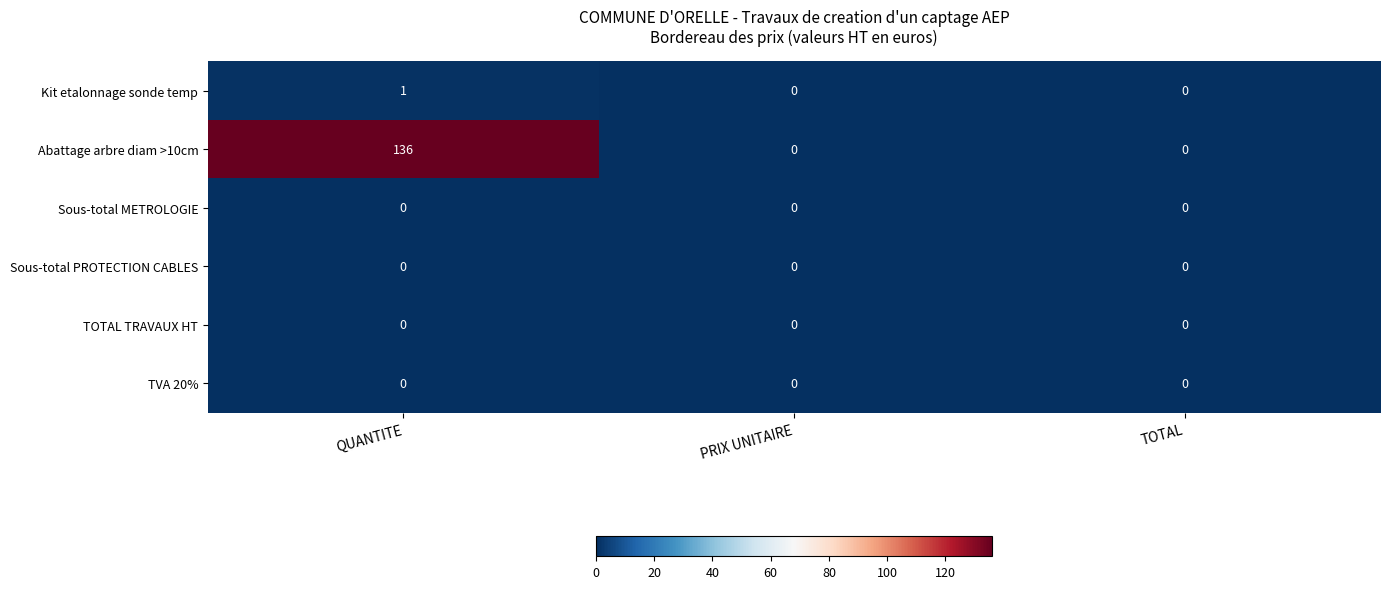

What is the difference between the Abattage arbre diam >10cm values at PRIX UNITAIRE and QUANTITE?

136